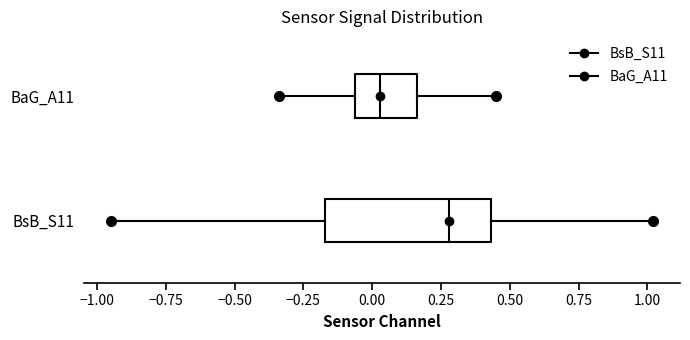

Reading bottom to top, transcribe this box plot: for each box, give where its median line is, the range the box spans, and where its two whiskers end, as read against the x-axis. The values are not printed on the chart, so give them approximately, as read against the axis.

BsB_S11: median 0.30, box -0.15 to 0.45, whiskers -0.95 to 1.00
BaG_A11: median 0.05, box -0.05 to 0.15, whiskers -0.35 to 0.45